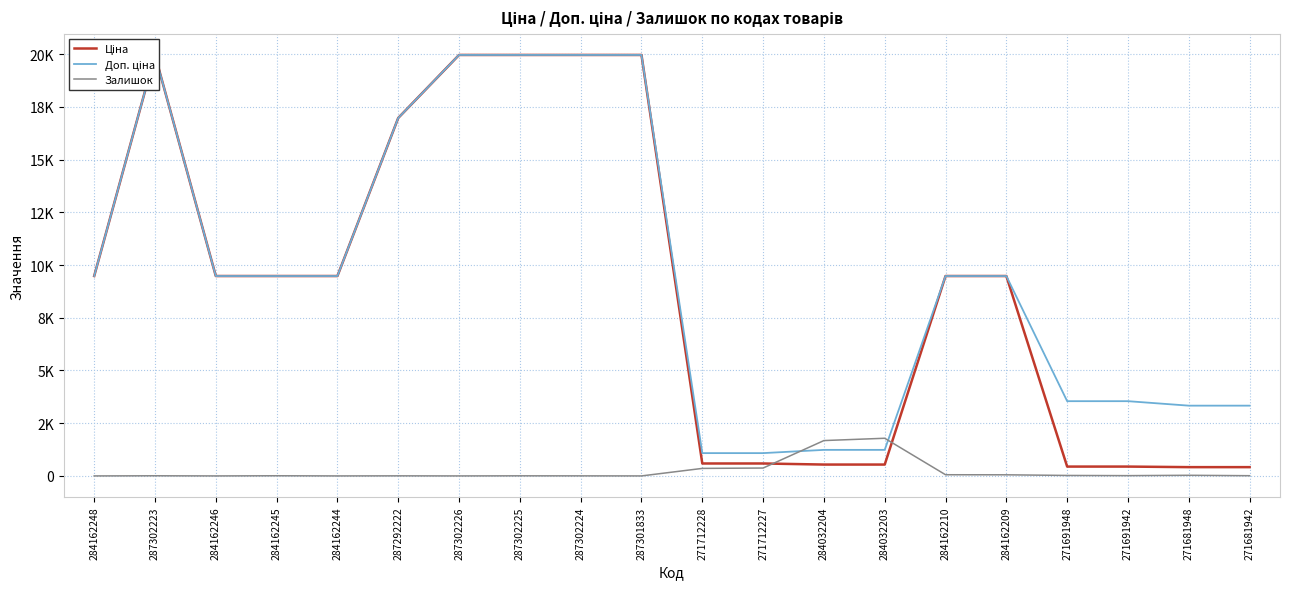

What is the total value across all series at 287302224?

39931.3